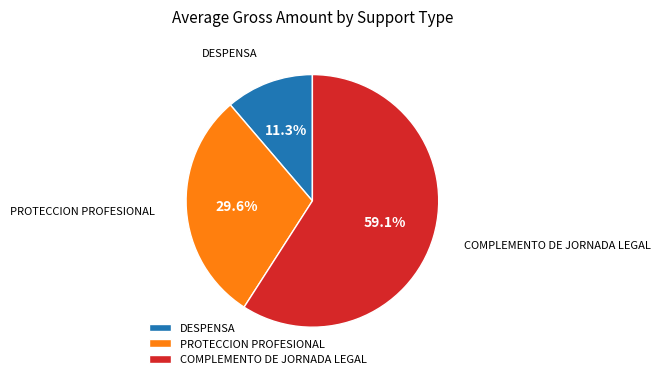

Combined, do PROTECCION PROFESIONAL and COMPLEMENTO DE JORNADA LEGAL account for over 50%?

Yes